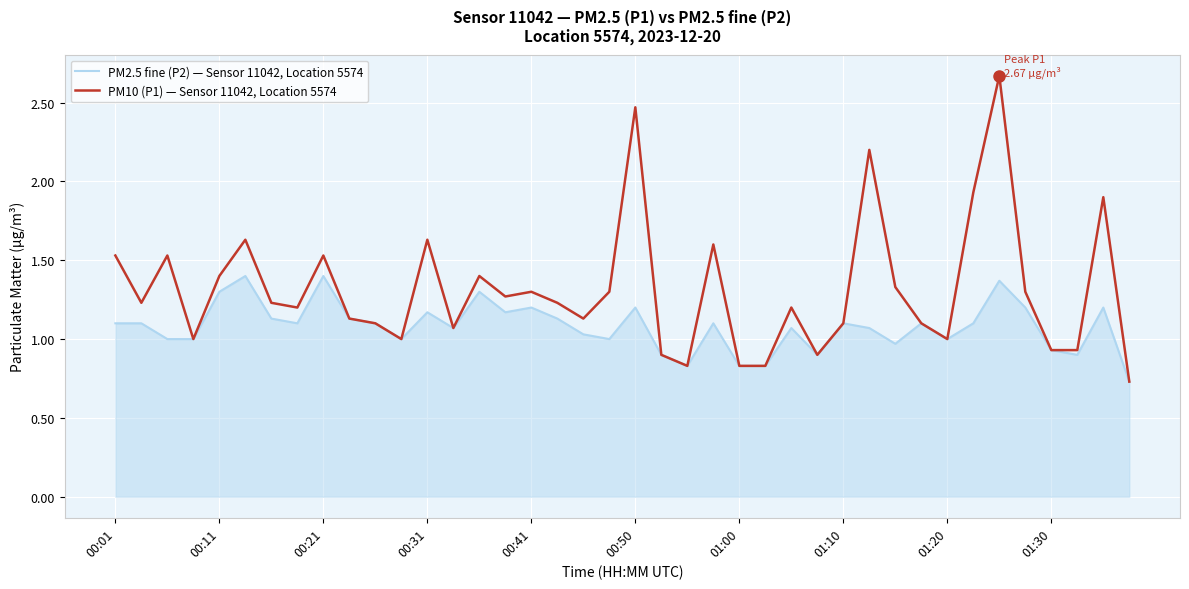

Which series has the largest total across all categories?

PM10 (P1) — Sensor 11042, Location 5574